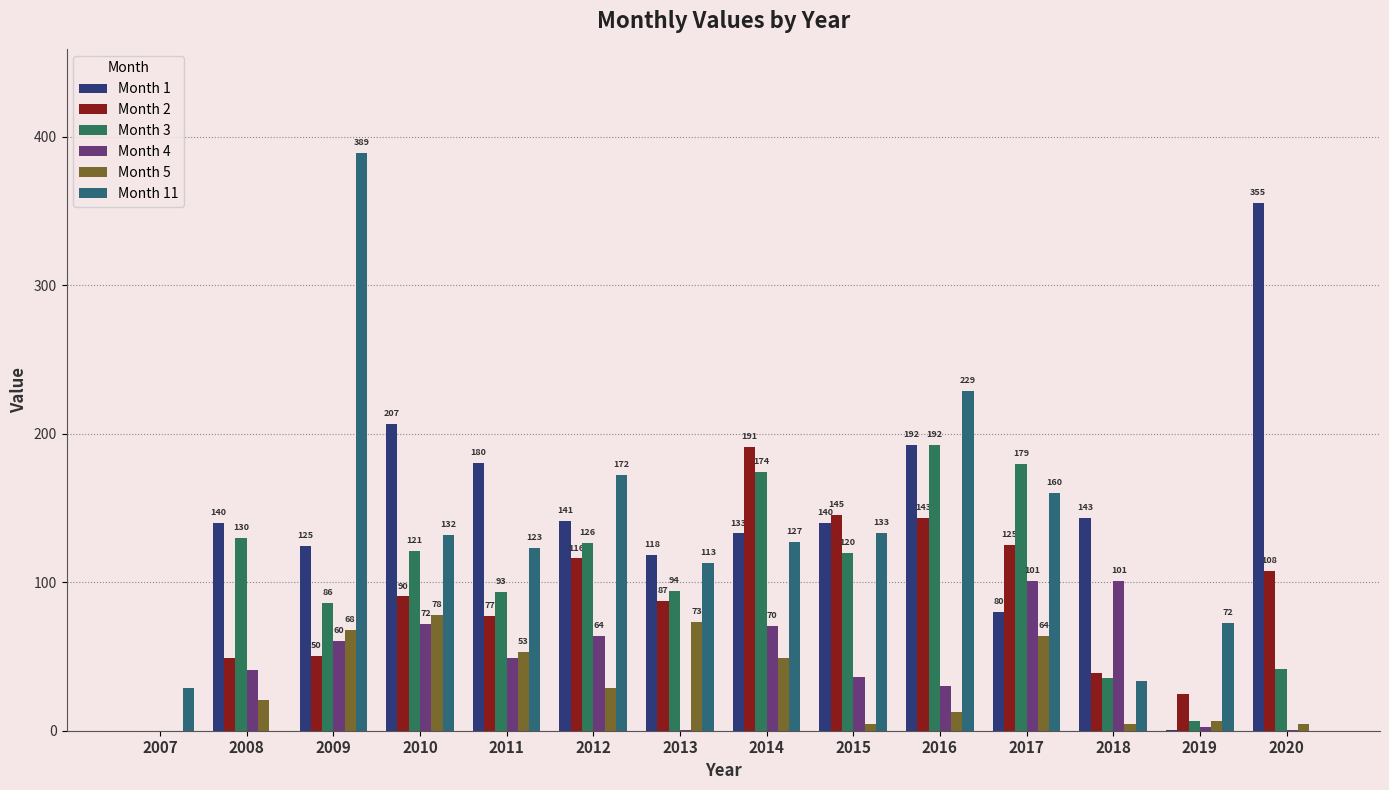

What is the difference between the Month 1 values at 2020 and 2016?

162.6